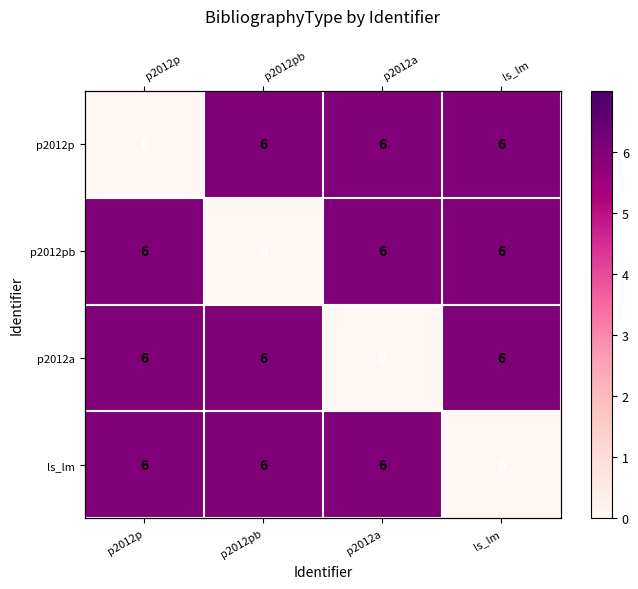

How many positive values does the ls_lm series have?

3